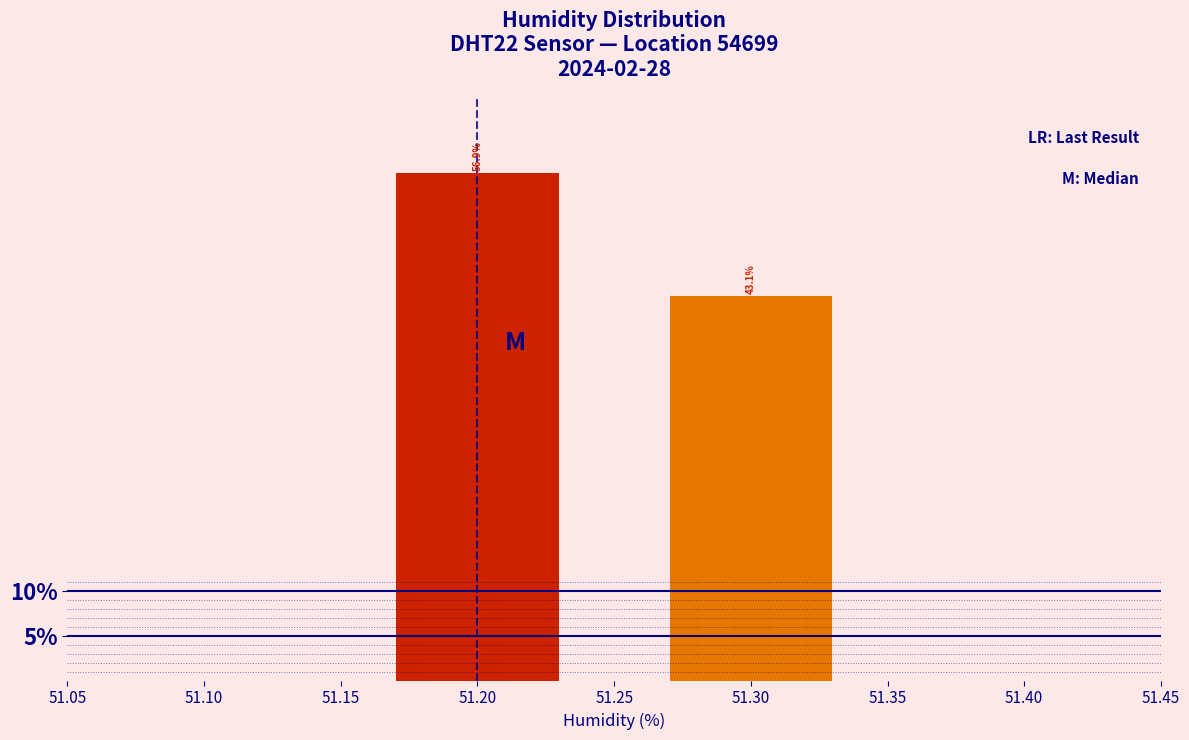

What is the height of the bar covering 51.25 to 51.35 on the x-axis?

43.1